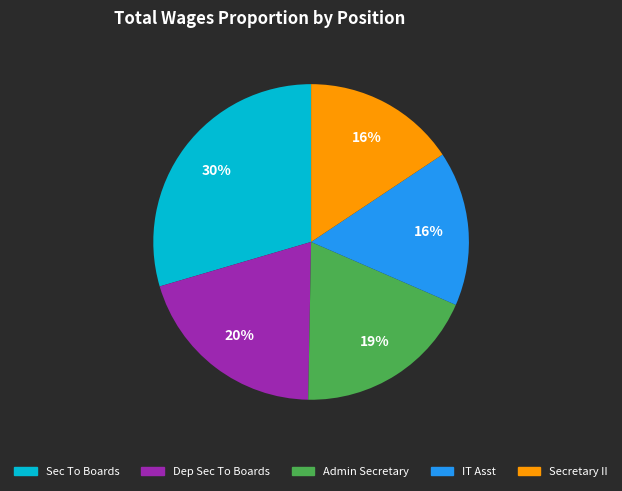

What percentage is the Sec To Boards slice, to the nearest percent?

30%